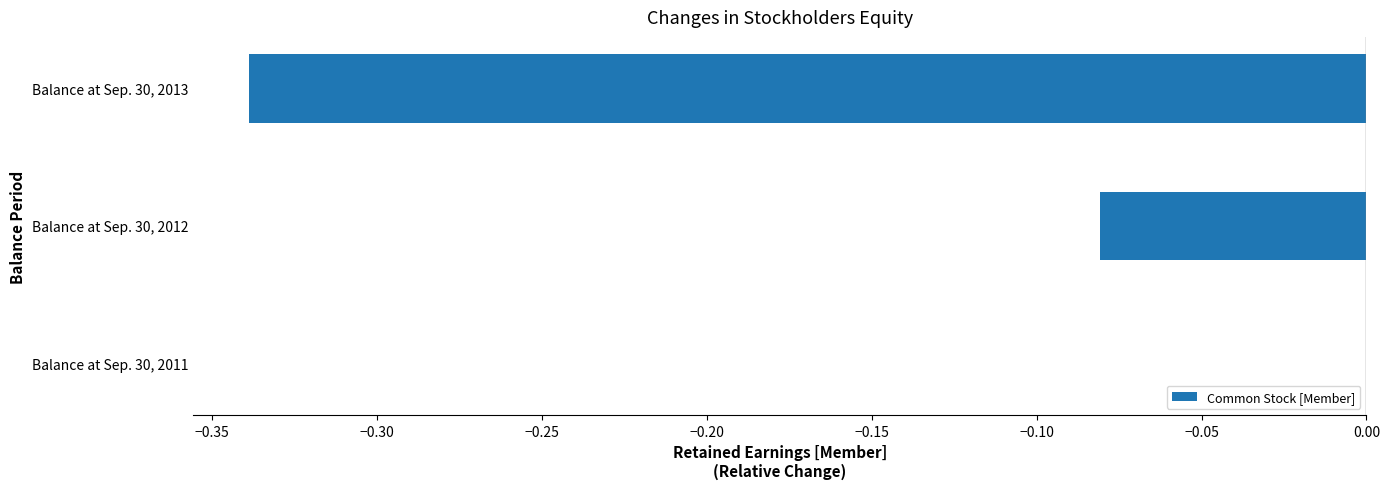

Where is the data nearest to the value 0?

Balance at Sep. 30, 2011